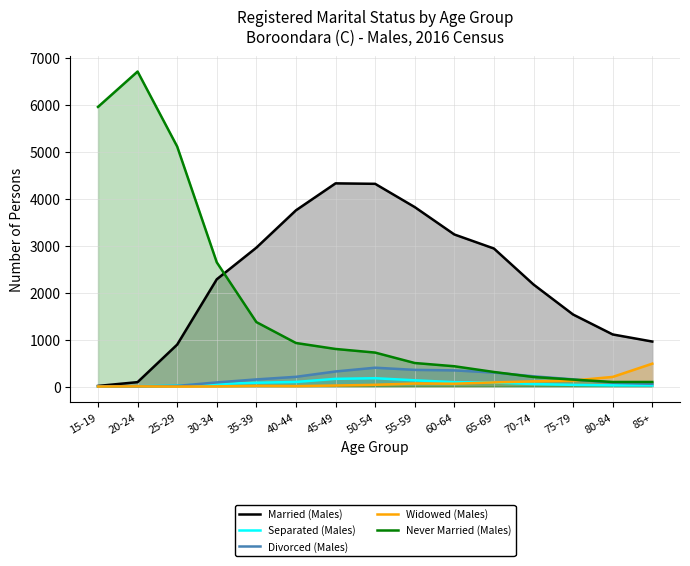

What is the difference between the Divorced (Males) values at 75-79 and 45-49?

168